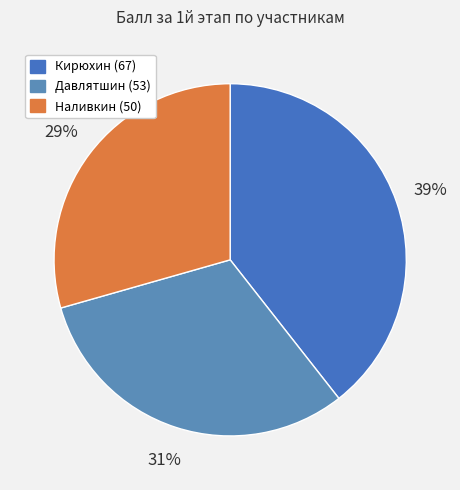

Count the number of slices in the pie.

3